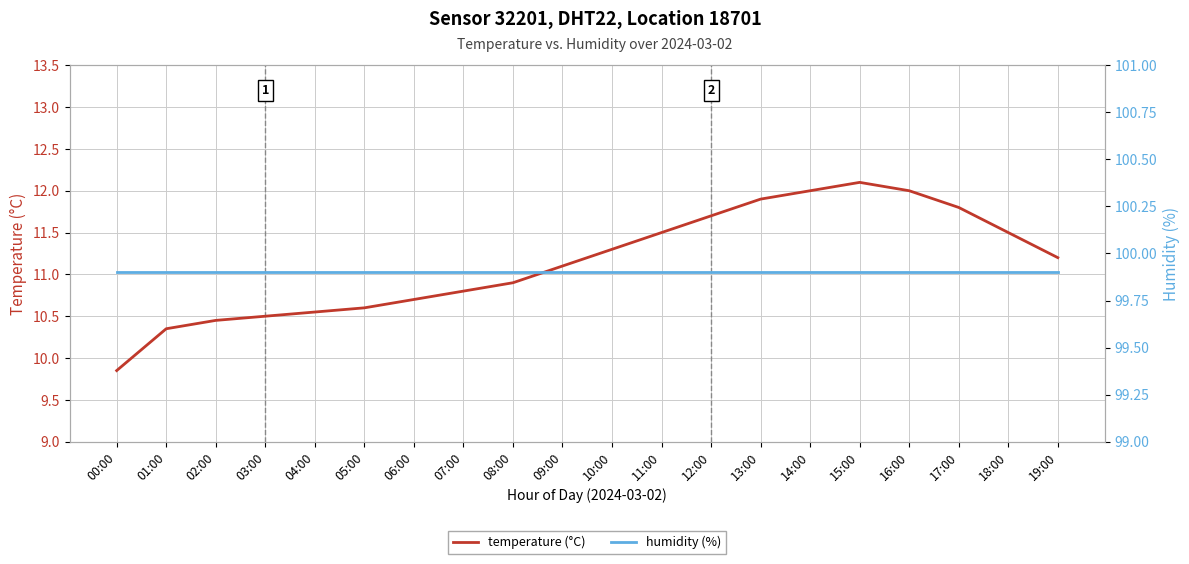

Is the value of temperature (°C) at 17:00 greater than the value of humidity (%) at 14:00?

No